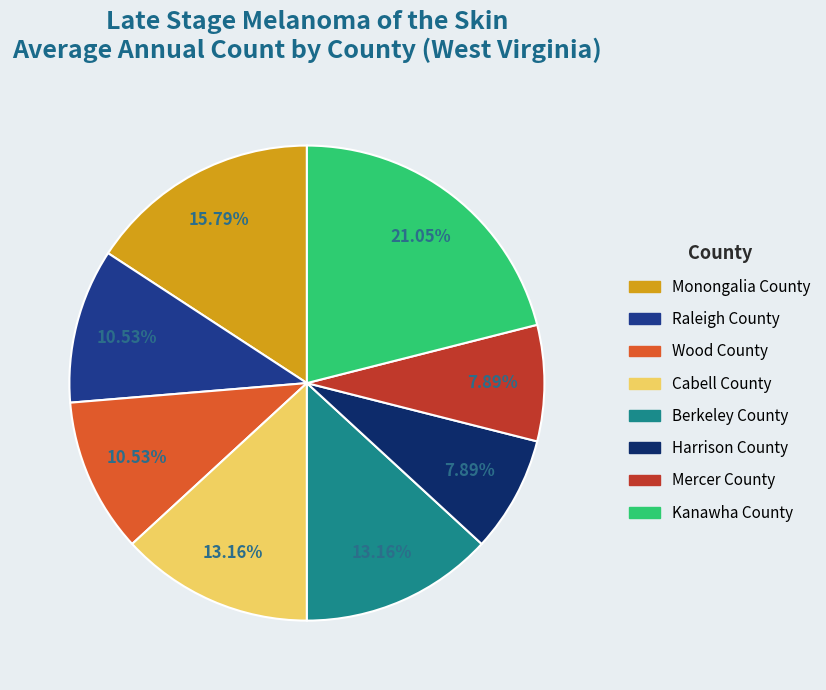

Is the sum of Cabell County and Mercer County greater than half?

No